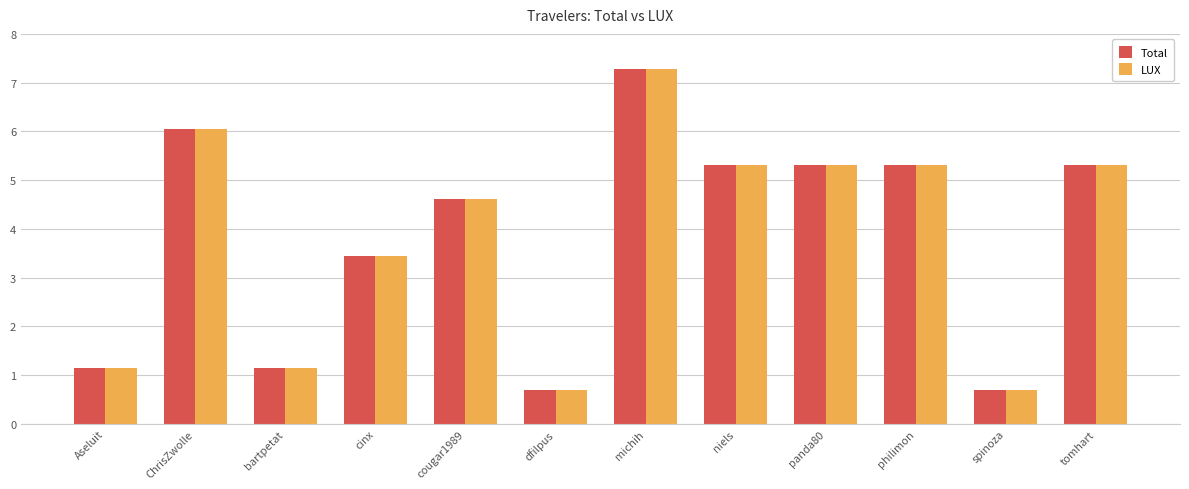

At which category is the sum across all series the highest?

michih